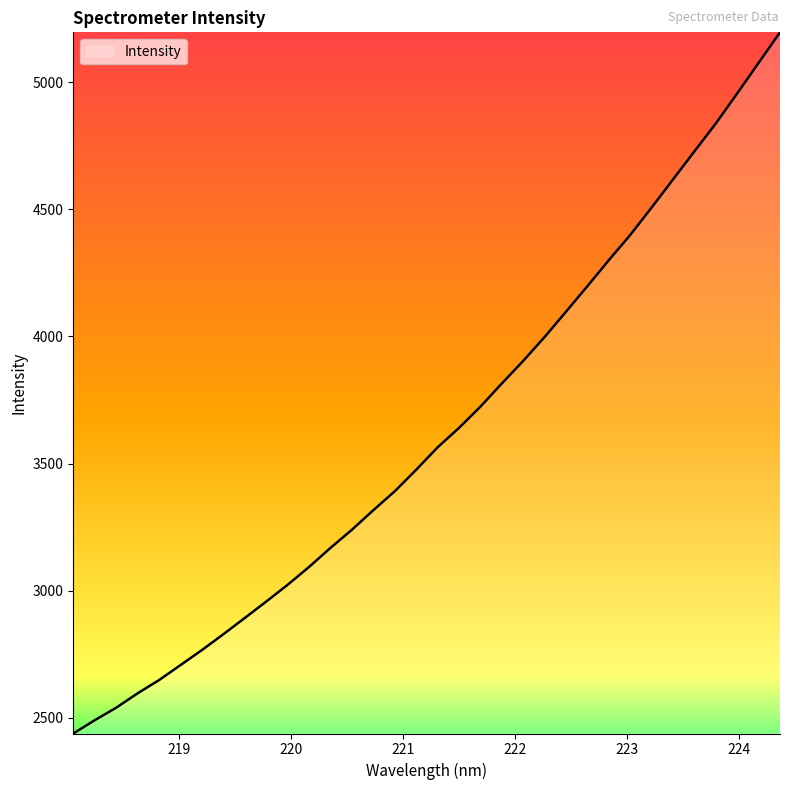

What is the maximum value shown in the chart?

5196.2